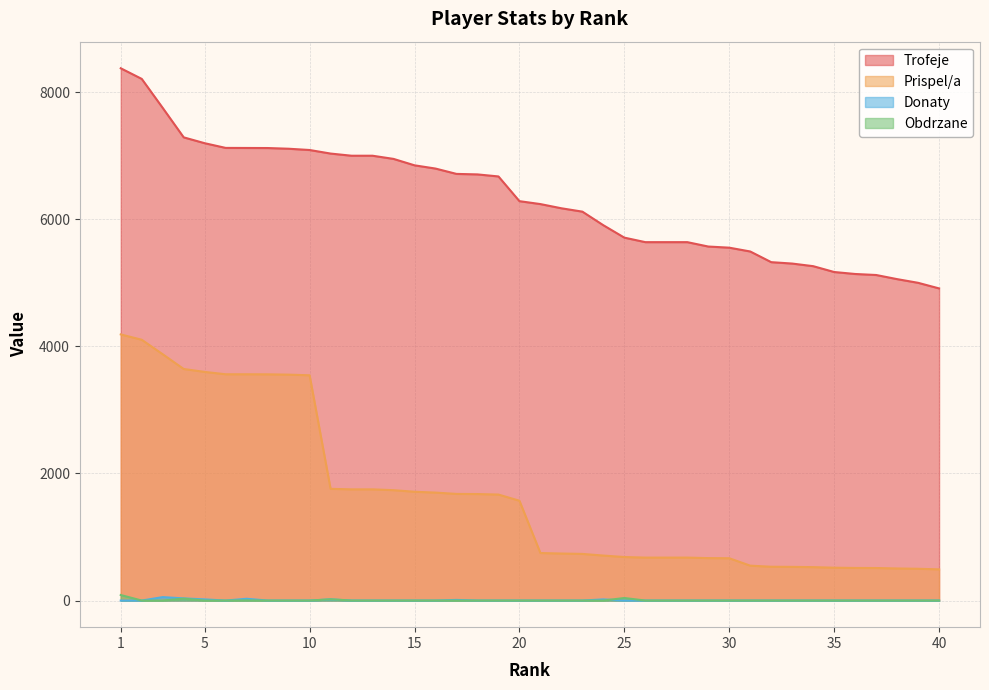

What is the average value of the Donaty series?

4